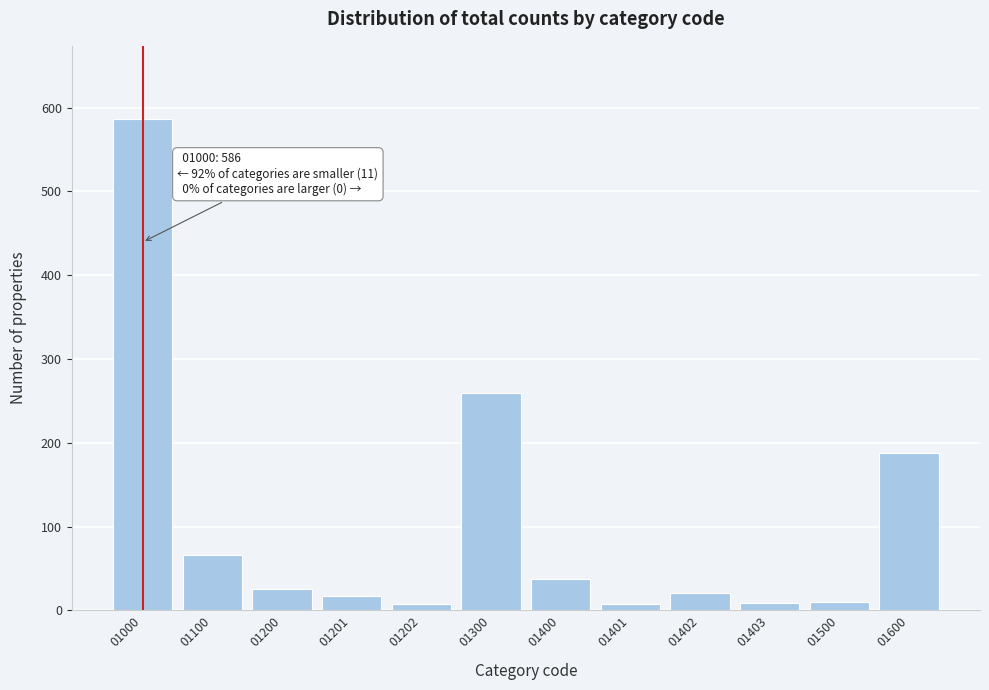

Approximately how many times larger is the value at 01600 compared to 01000?

0.3